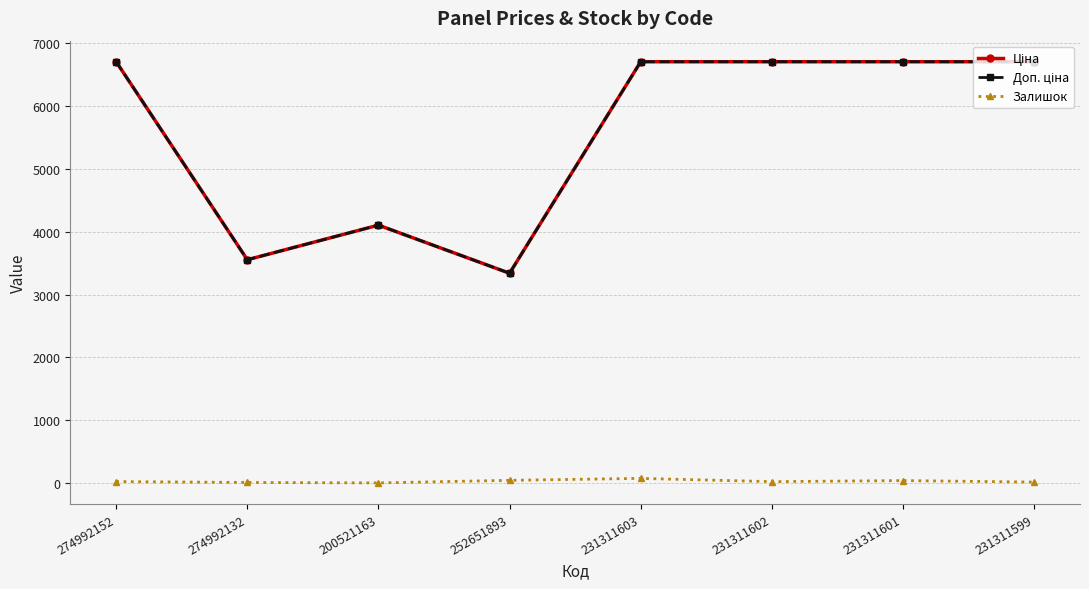

What is the greatest value displayed?

6705.7